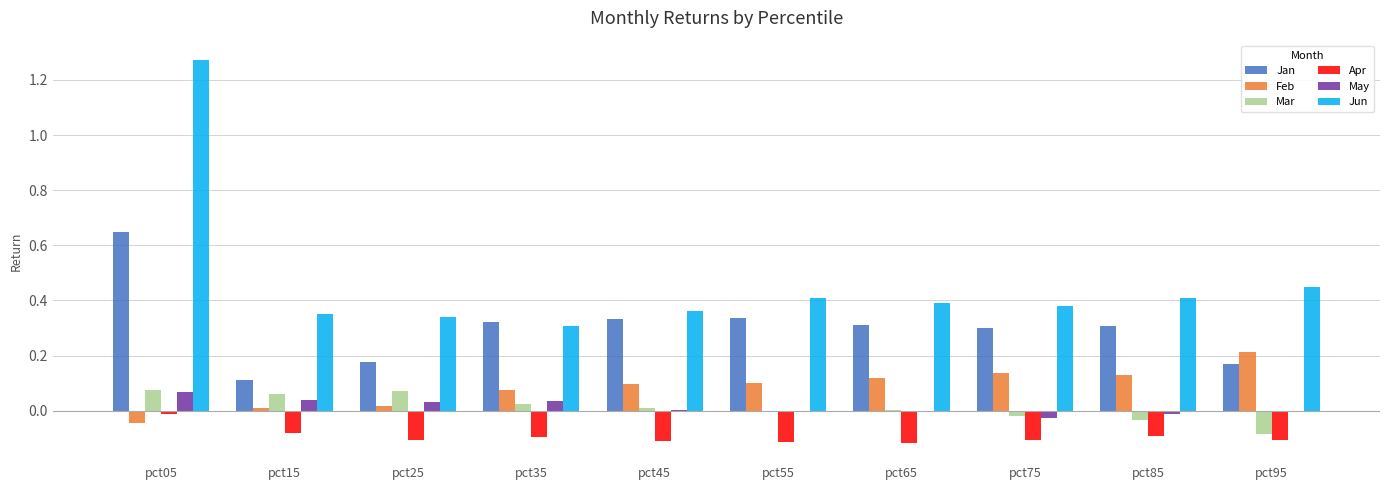

The value of Feb at pct65 is 0.1. True or false?

True